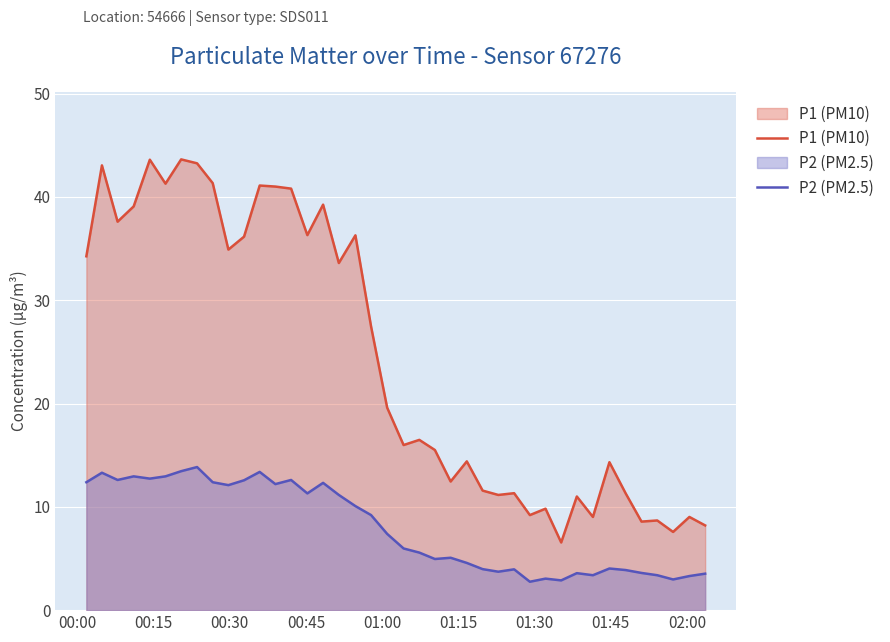

How many interior local peaks does the P1 (PM10) series have?

14